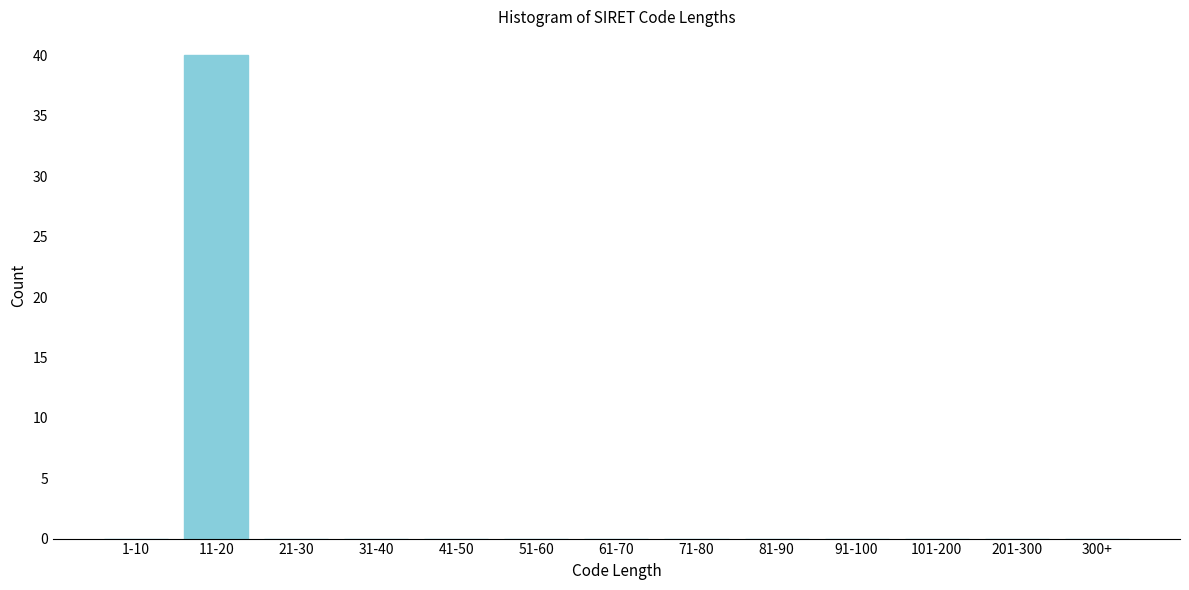

Reading left to right, extract all data points from this chart.

1-10=0	11-20=40	21-30=0	31-40=0	41-50=0	51-60=0	61-70=0	71-80=0	81-90=0	91-100=0	101-200=0	201-300=0	300+=0